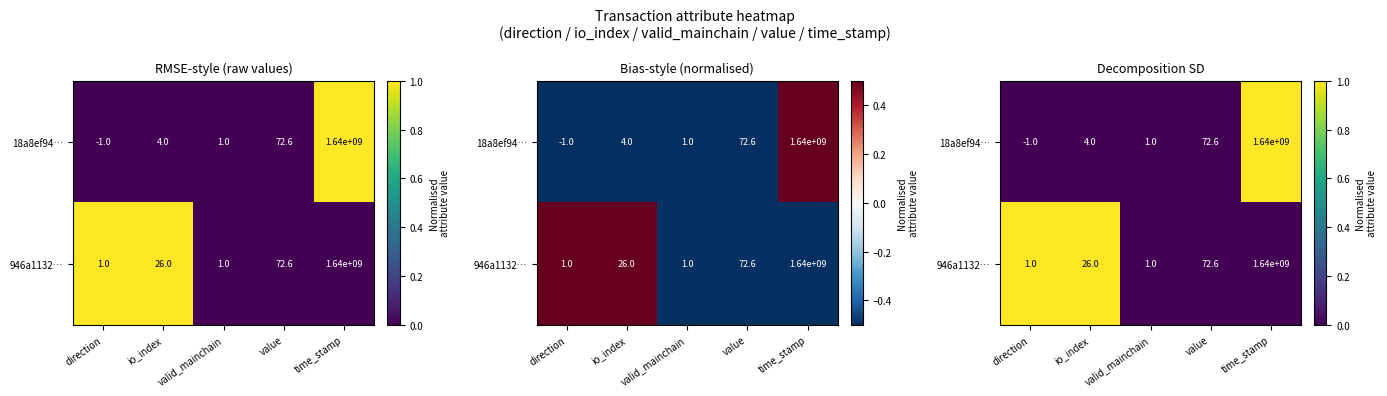

Which series has the largest total across all categories?

946a1132…